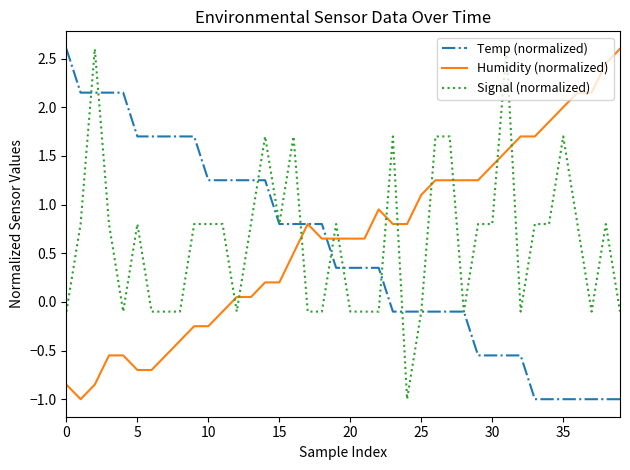

What is the minimum value shown in the chart?

-1.0